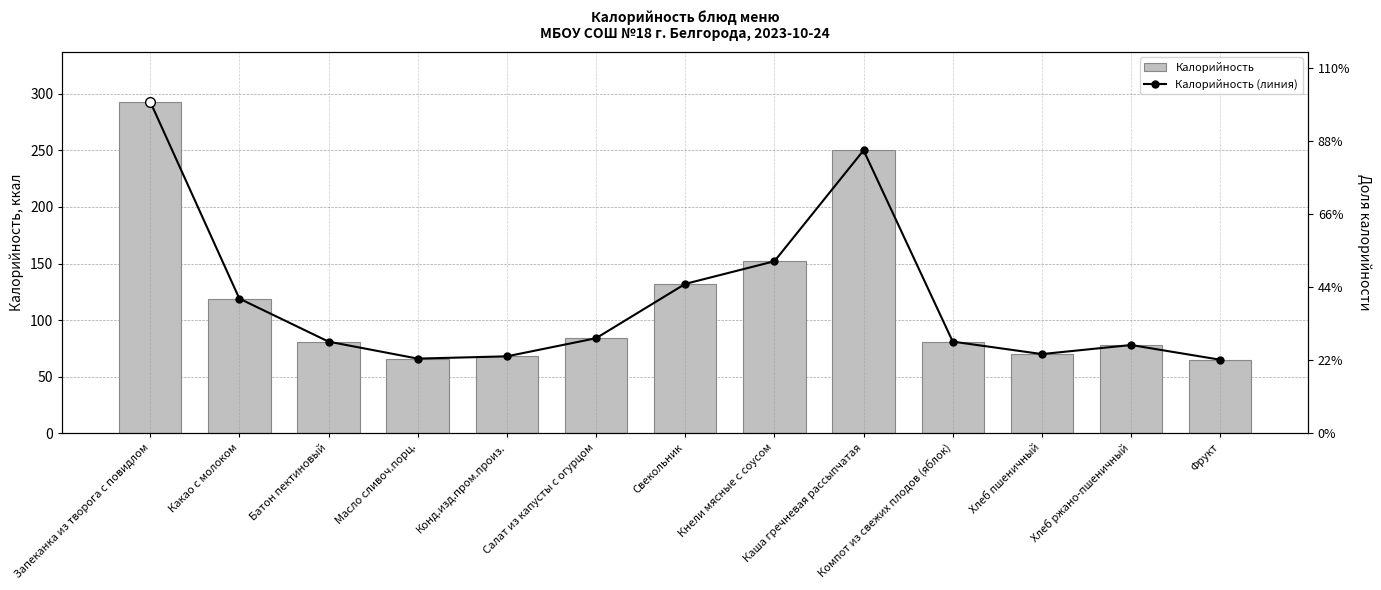

At which category is the sum across all series the highest?

Запеканка из творога с повидлом